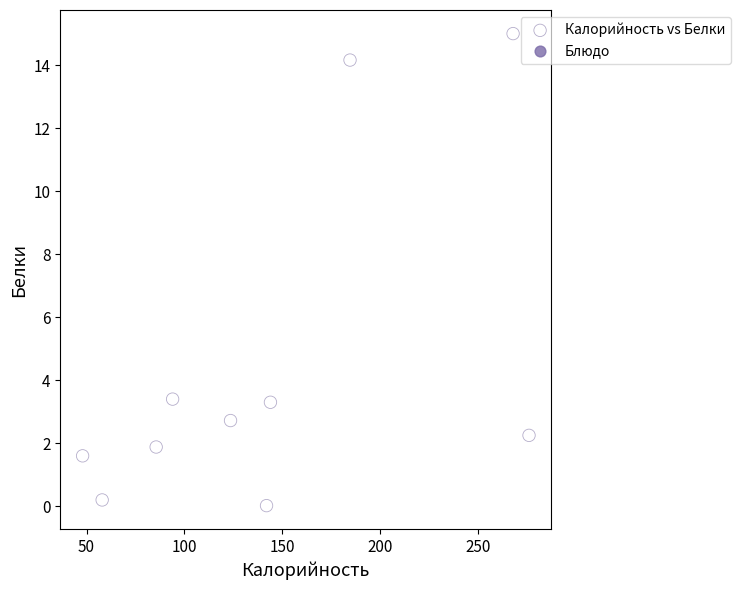

What is the average X value?

142.4